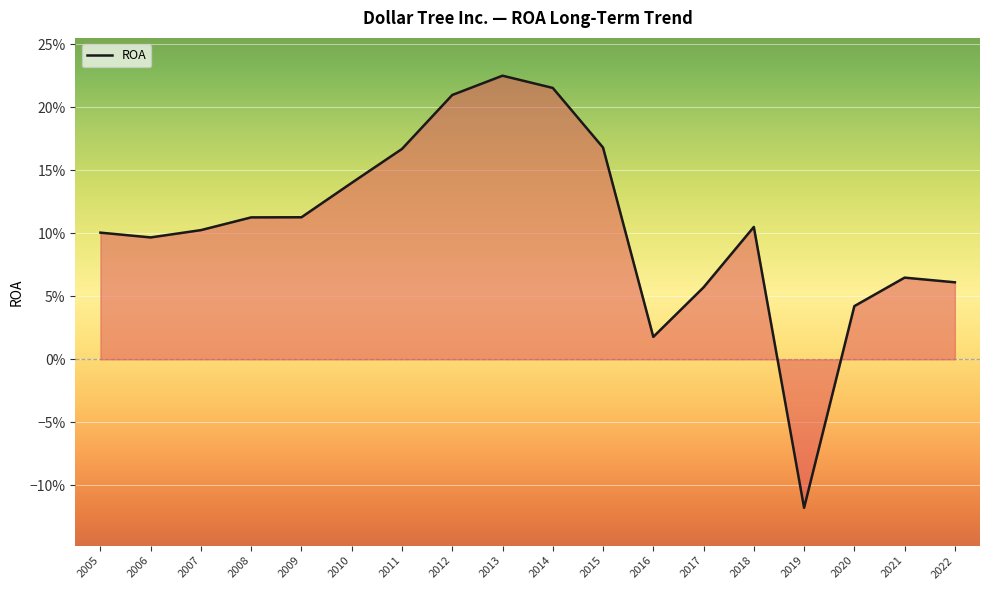

Where is the data nearest to the value 0?

2016